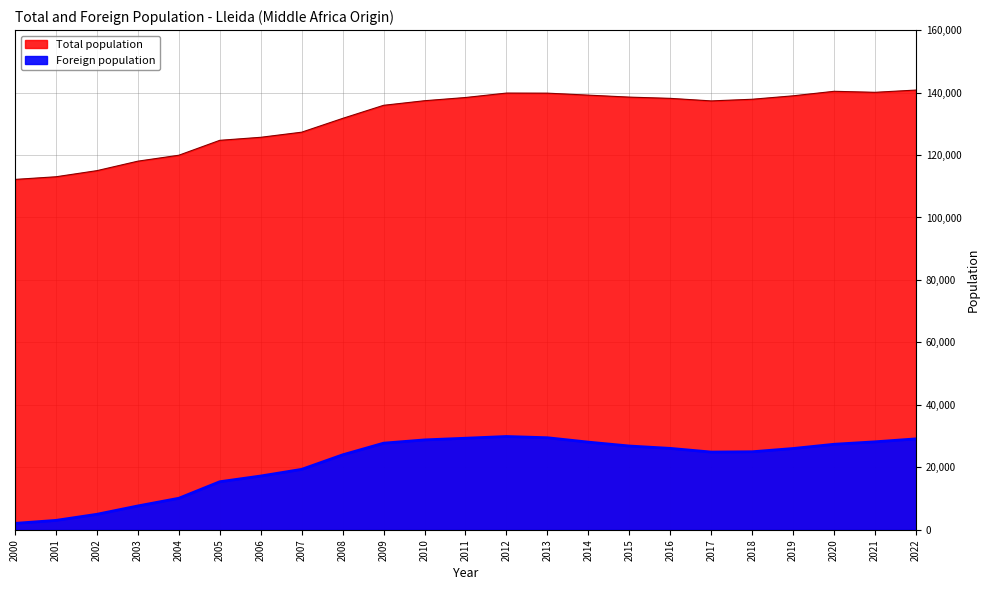

True or false: Total population and Foreign population cross at least once.

False